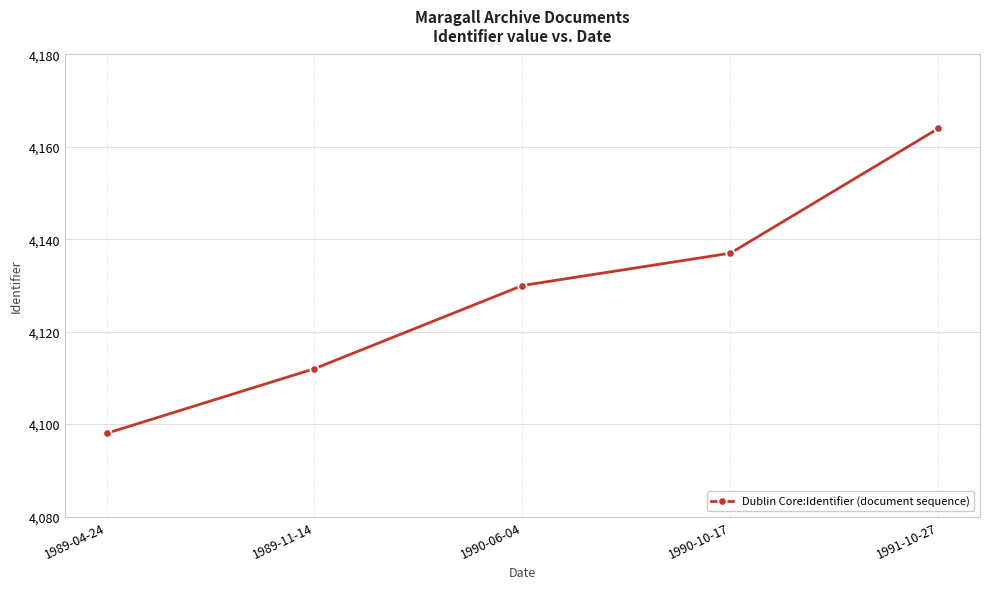

What position from the left is 1990-10-17?

4